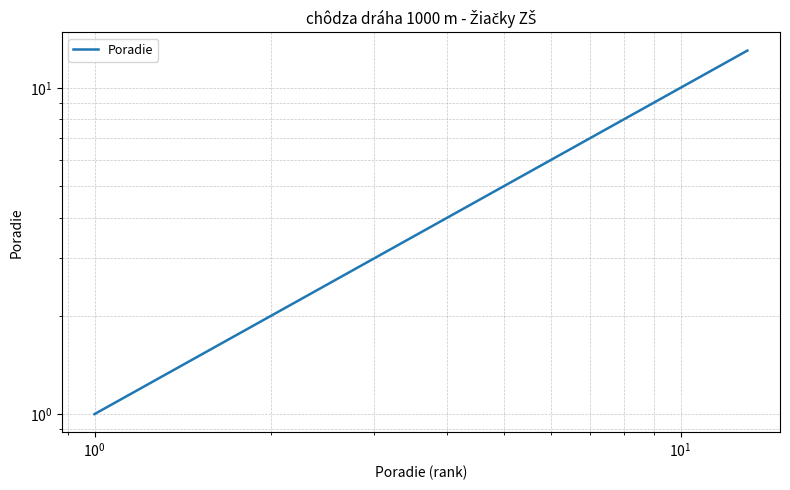

How many lines are shown in the chart?

1